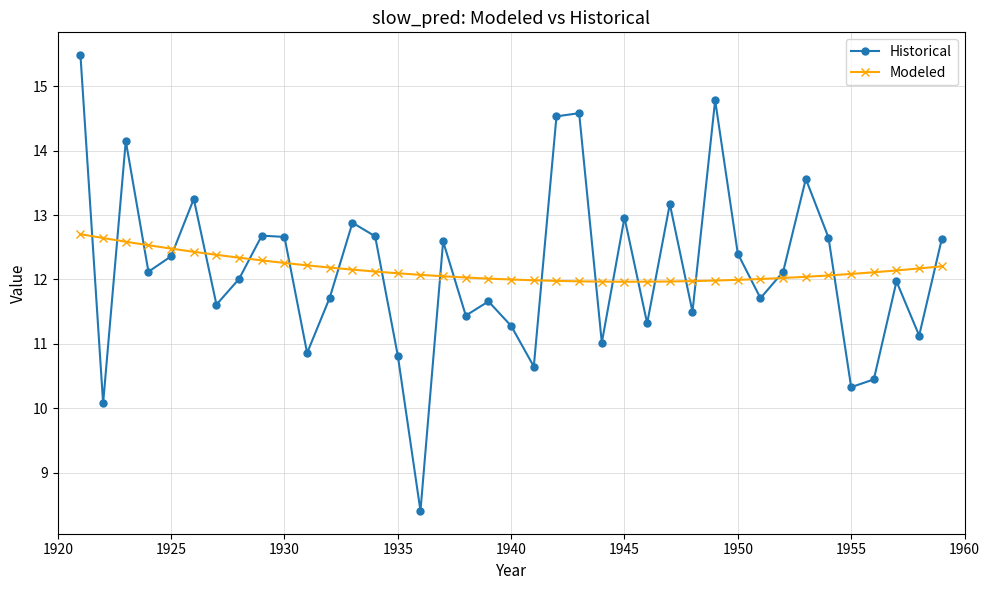

Which series has the widest spread of values?

Historical